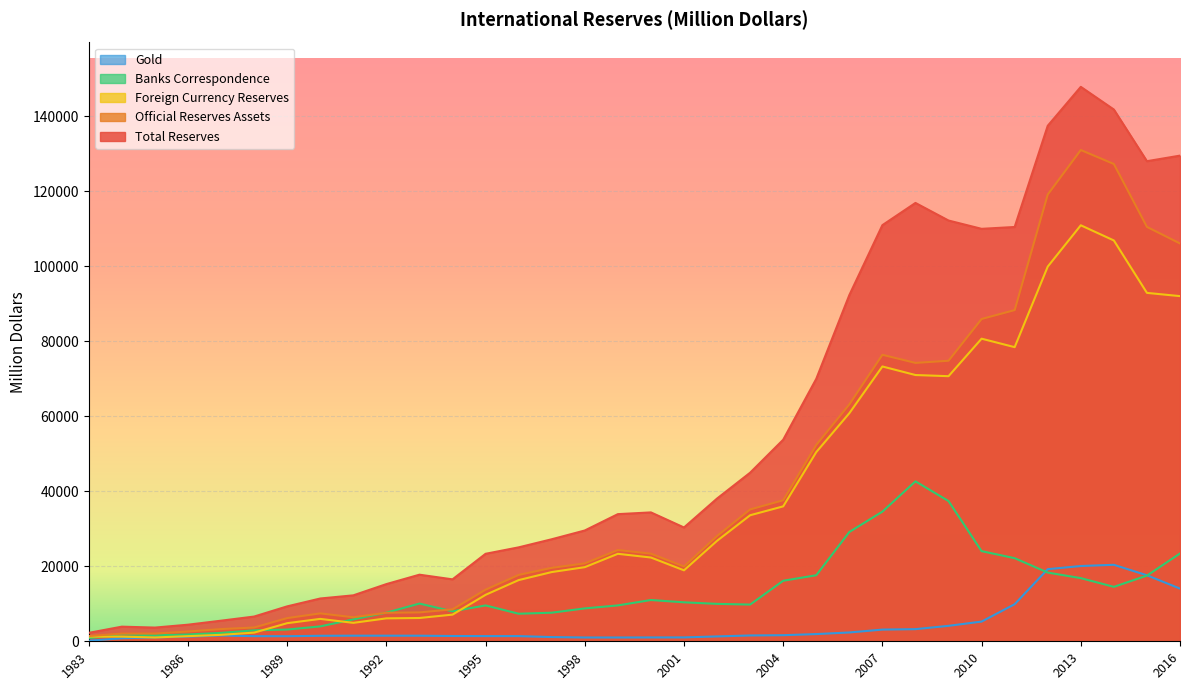

What is the approximate value of Foreign Currency Reserves at 1986?

1367.9